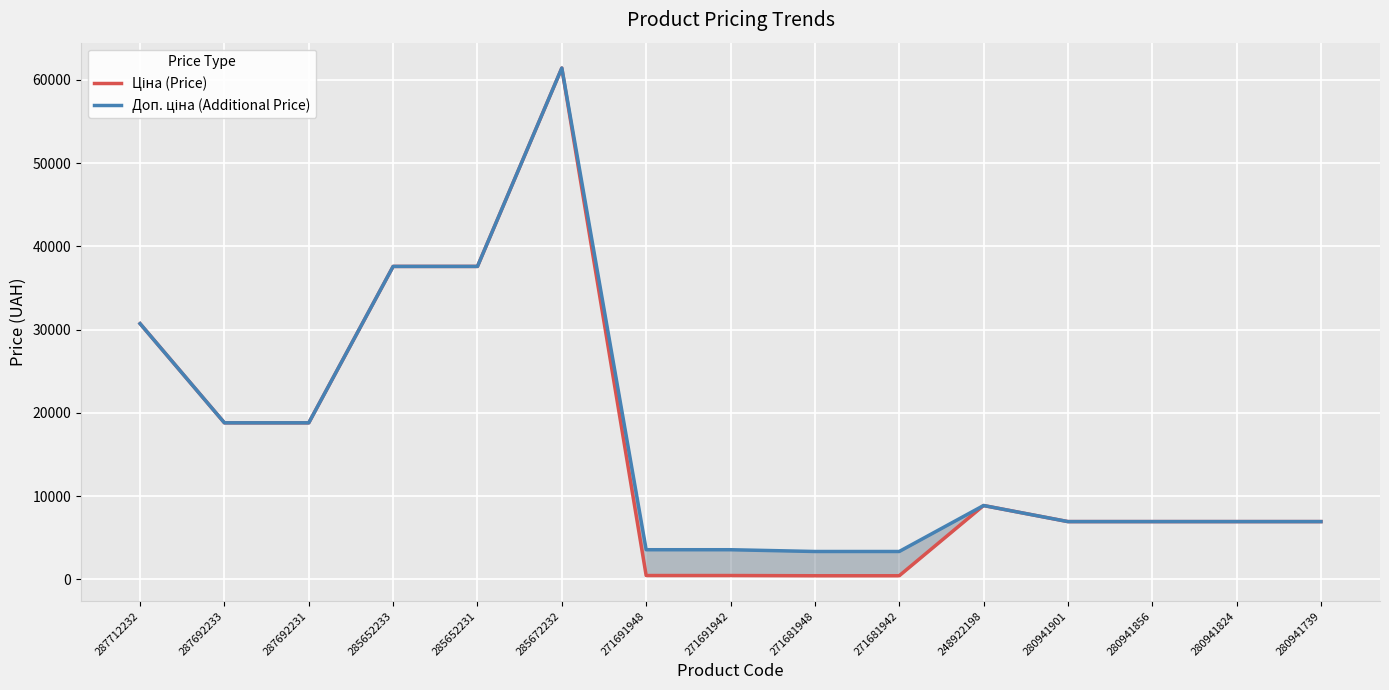

Between 271681942 and 248922198, which is larger?

248922198